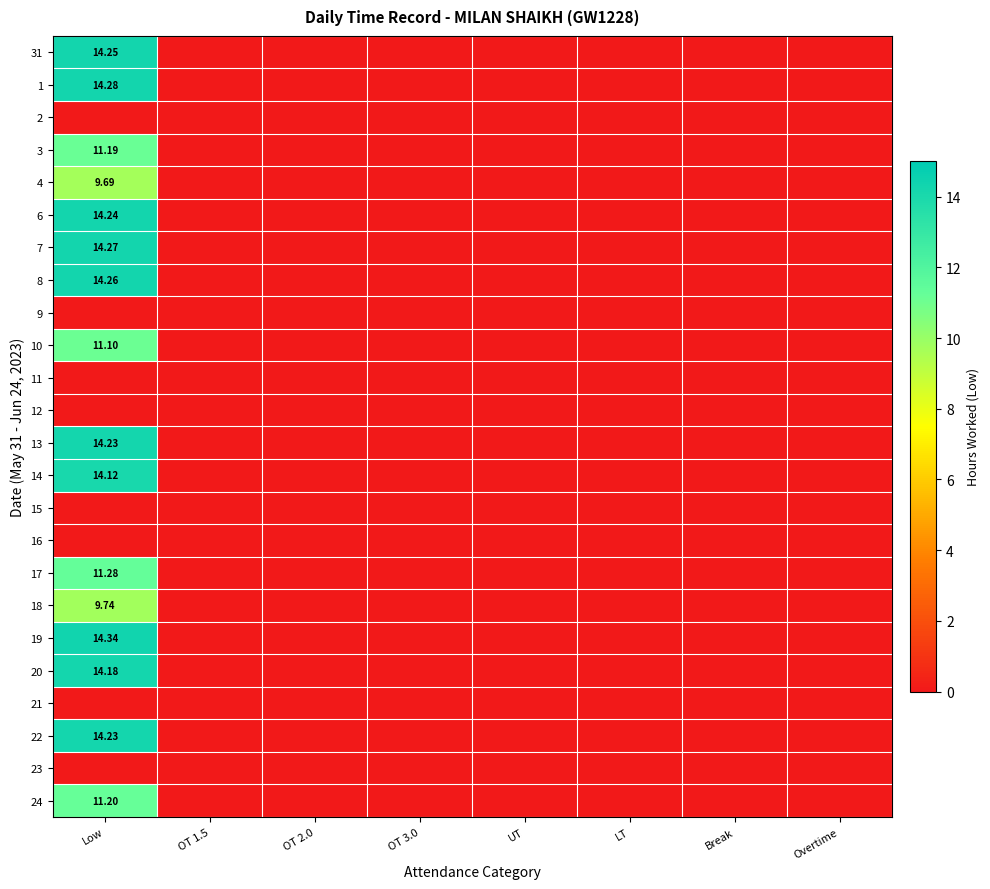

Rank the series at OT 1.5 from lowest to highest value.

31, 1, 2, 3, 4, 6, 7, 8, 9, 10, 11, 12, 13, 14, 15, 16, 17, 18, 19, 20, 21, 22, 23, 24